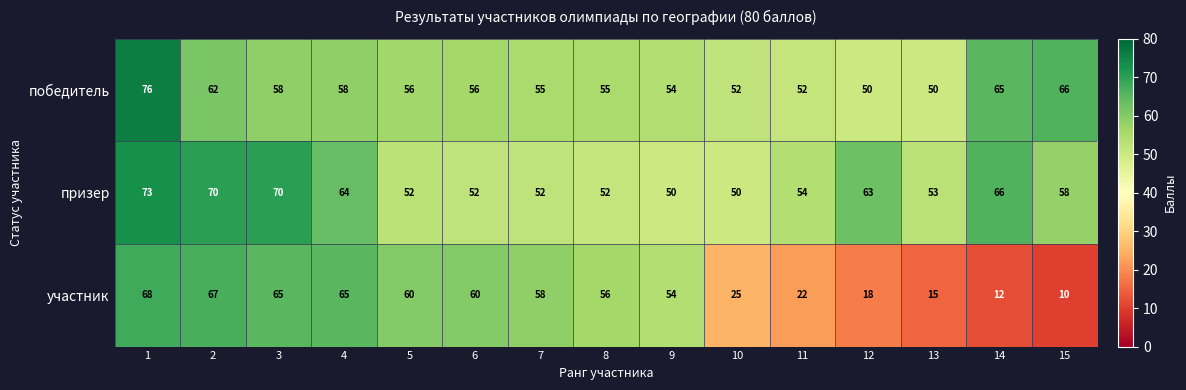

How many data points does each series have?

15